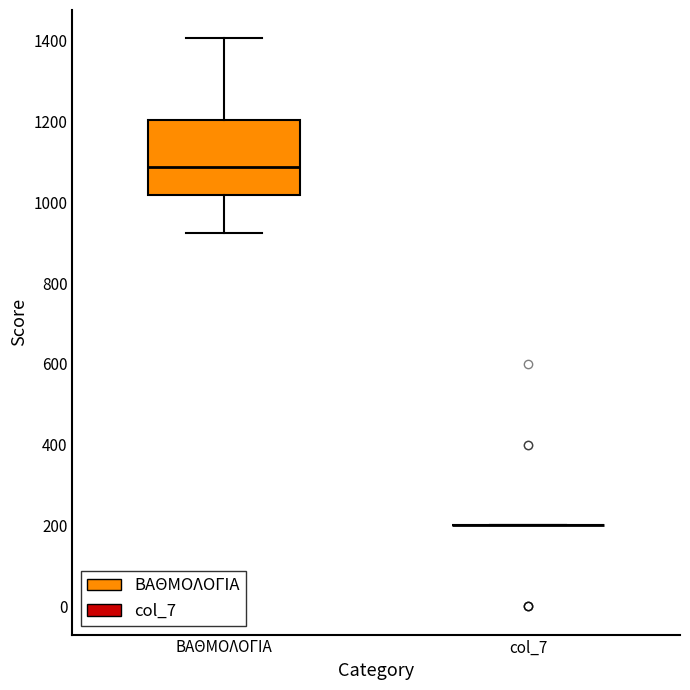

Where does the lower whisker of the box for ΒΑΘΜΟΛΟΓΙΑ end on the y-axis? The values are not printed on the chart, so give them approximately, as read against the axis.

920